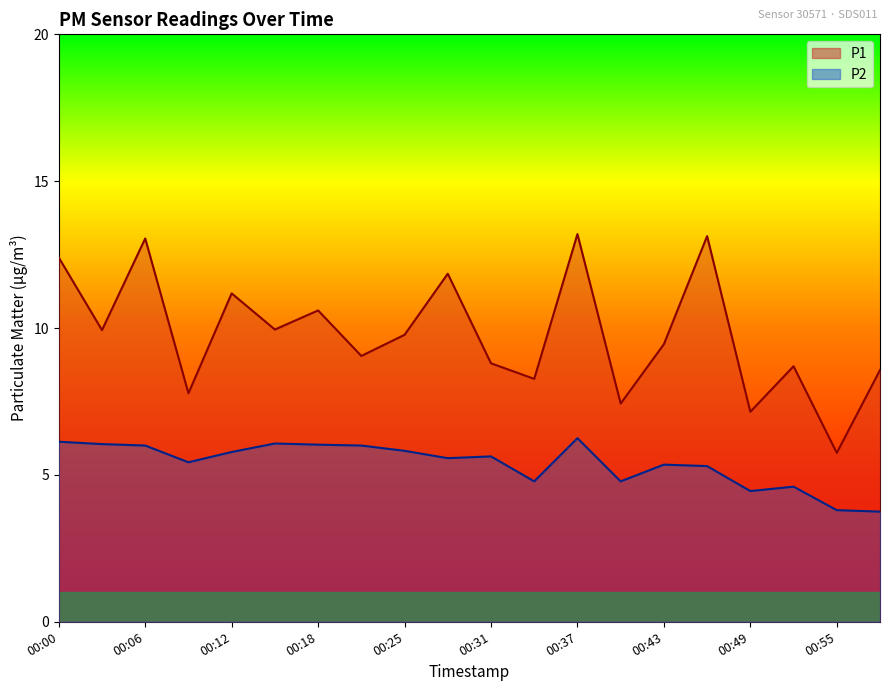

What is the minimum value shown in the chart?

3.8